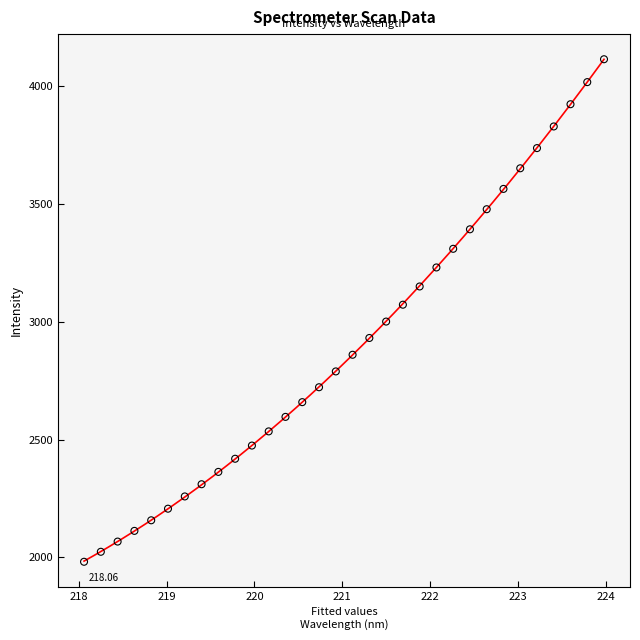

What is the range of Y values (max minus min)?

2133.9